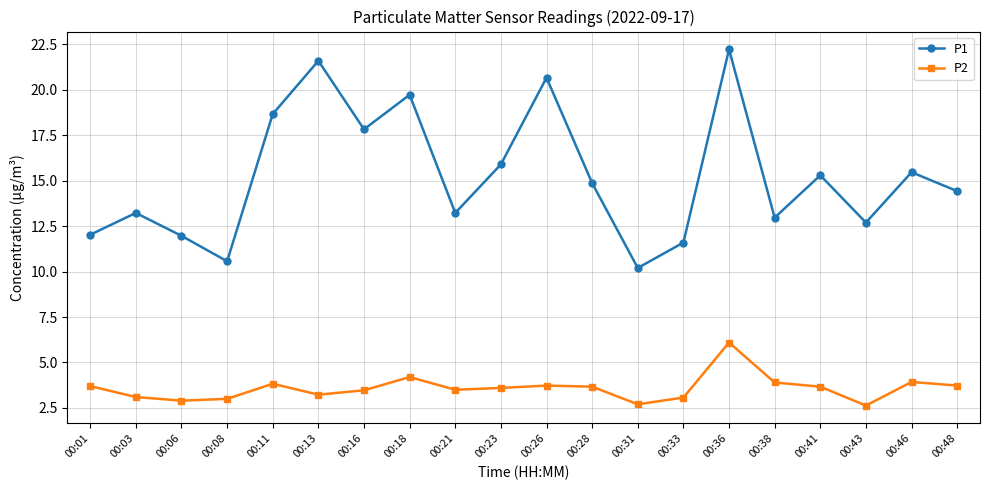

Is it true that P2 equals 4.2 at 00:18?

True